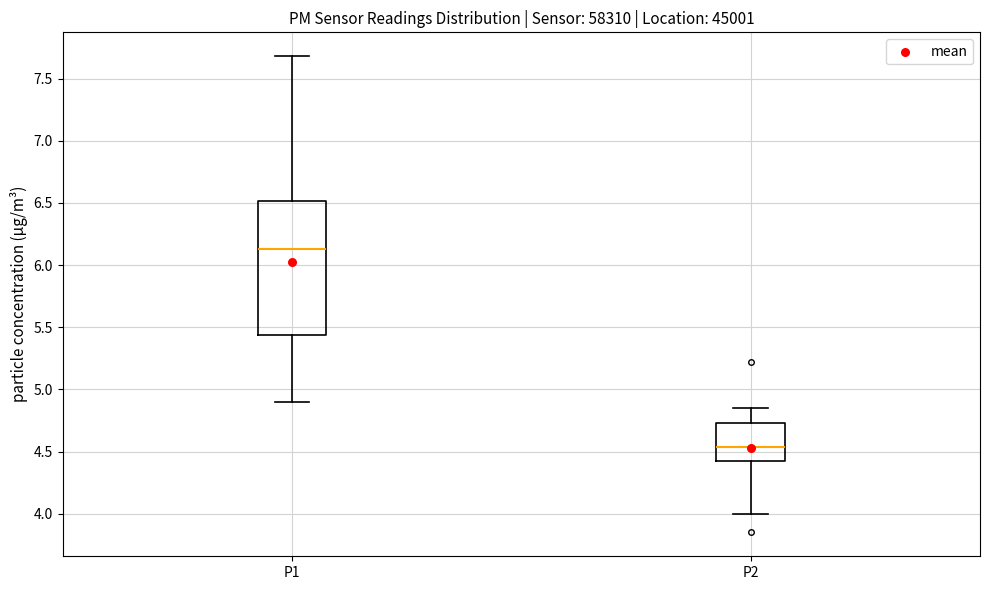

Which box is the tallest, from its lower edge to its upper edge?

P1